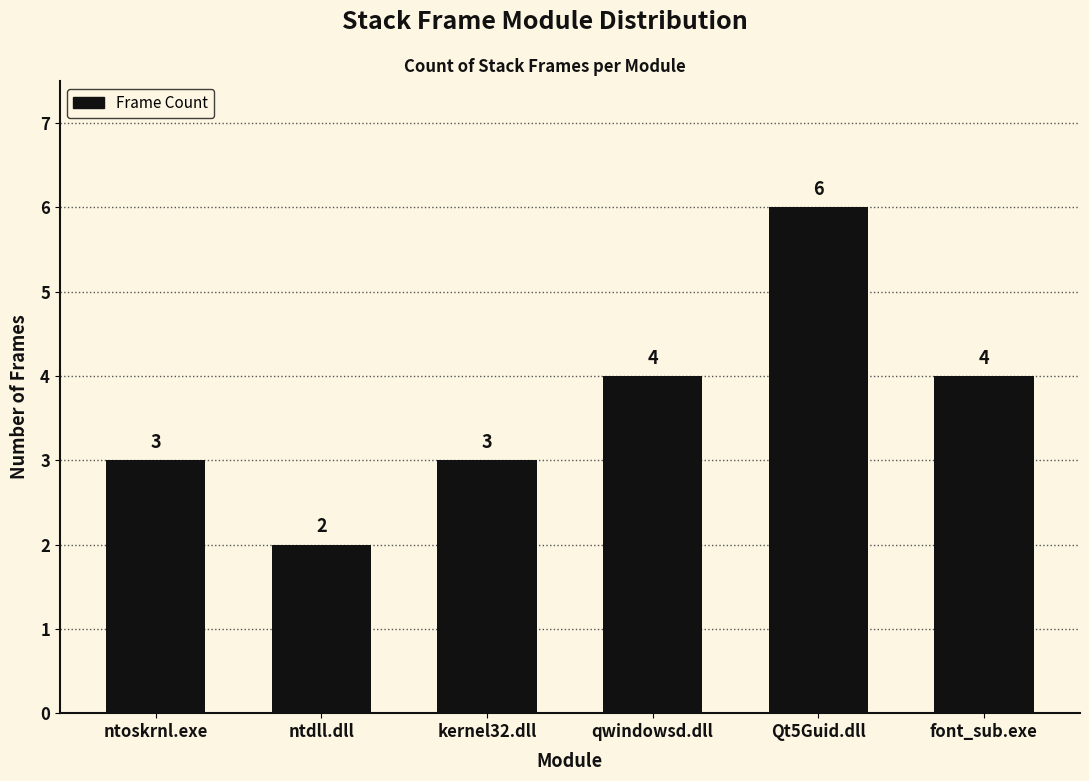

Reading right to left, what are all the values shown in this chart?

font_sub.exe=4	Qt5Guid.dll=6	qwindowsd.dll=4	kernel32.dll=3	ntdll.dll=2	ntoskrnl.exe=3